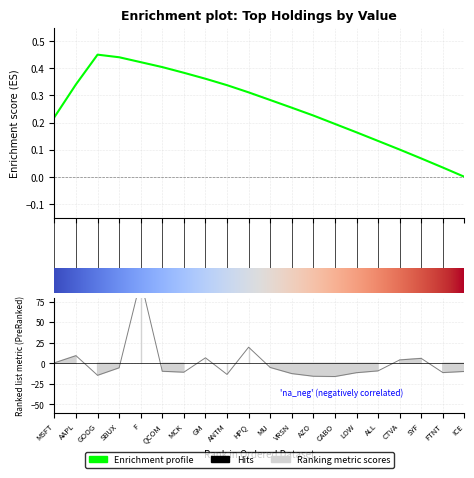

Which label corresponds to the largest value in the chart?

F